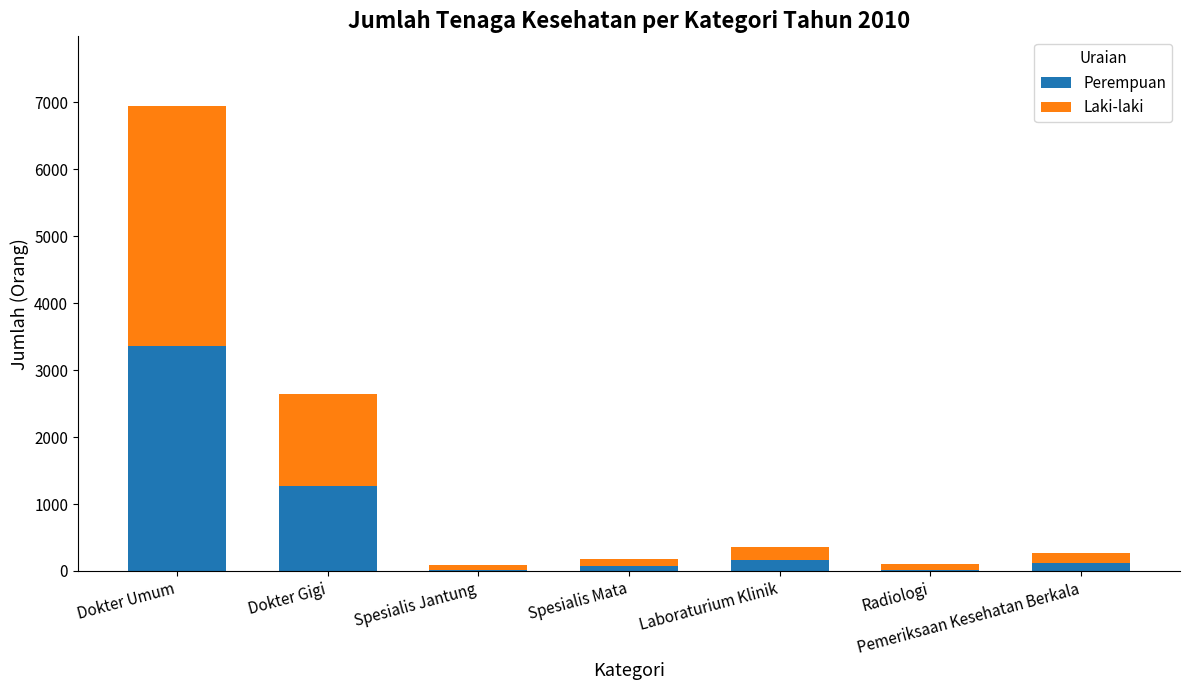

Which category has the highest value in the Perempuan series?

Dokter Umum